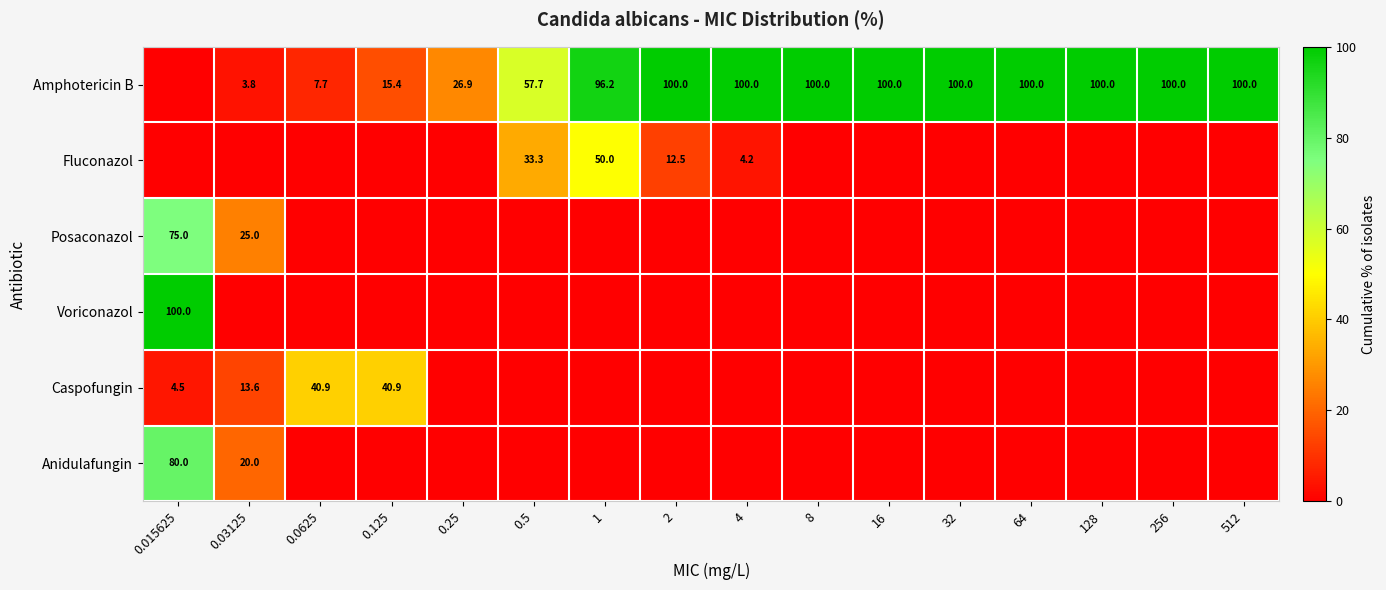

What is the sum of the Amphotericin B values at 4 and 128?

200.0